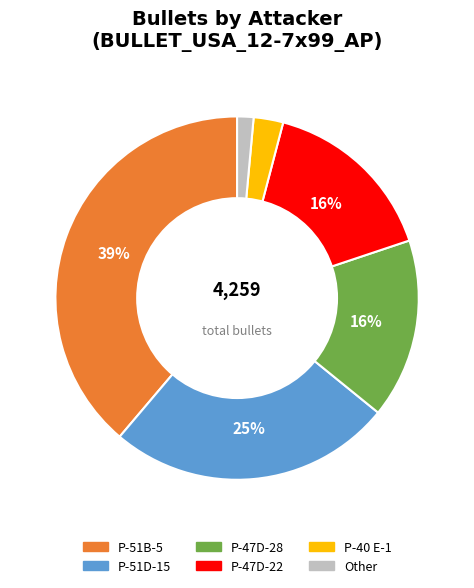

Does P-47D-22 account for over 50% of the chart?

No